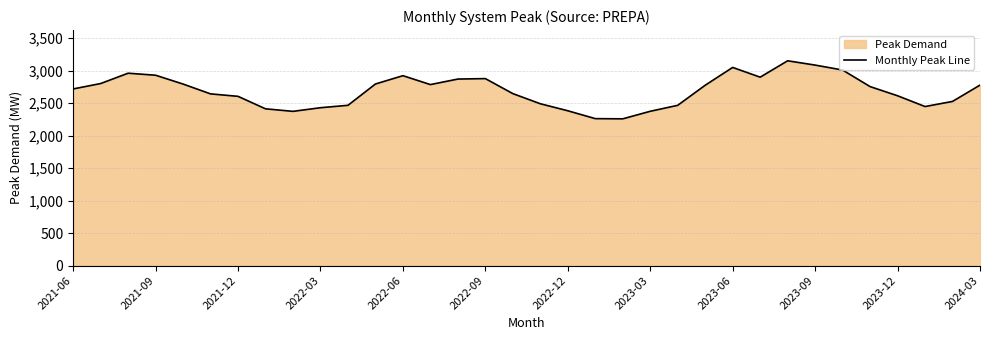

How many categories are shown in the chart?

34